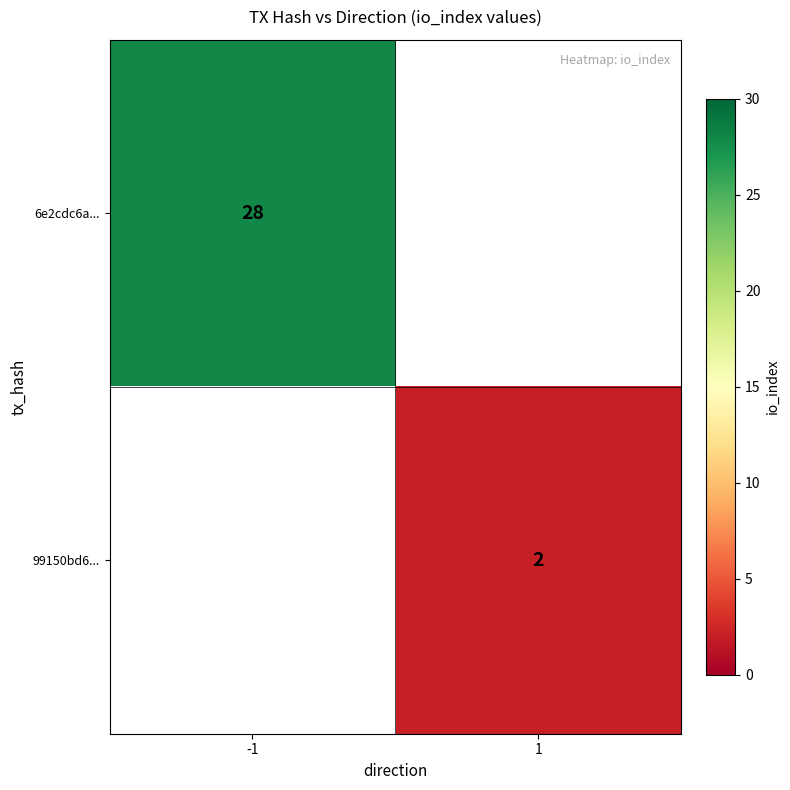

True or false: 6e2cdc6a... has a value of 16 at -1.

False